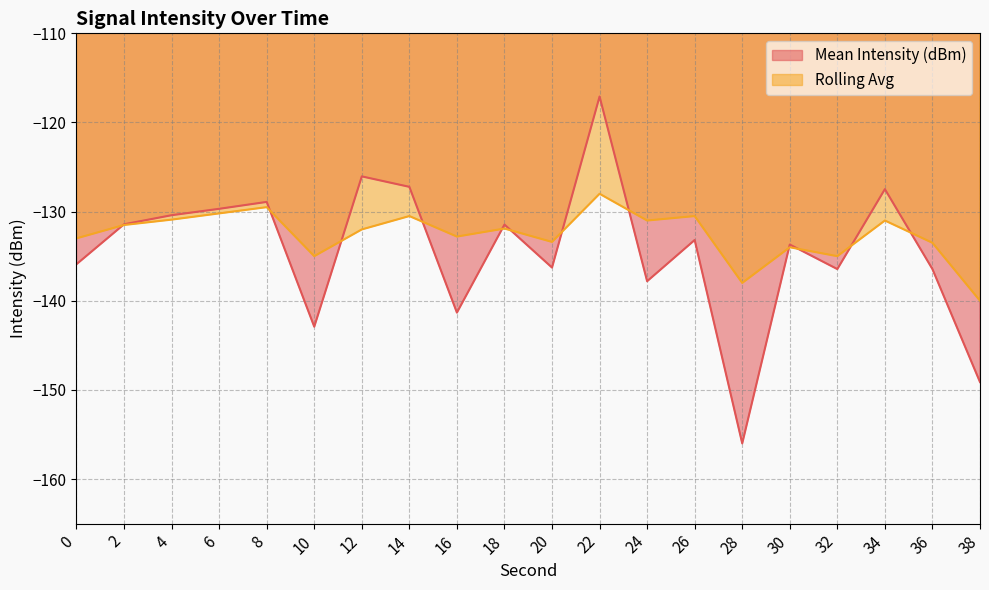

How many intersections are there between Rolling Avg and Mean Intensity (dBm)?

12